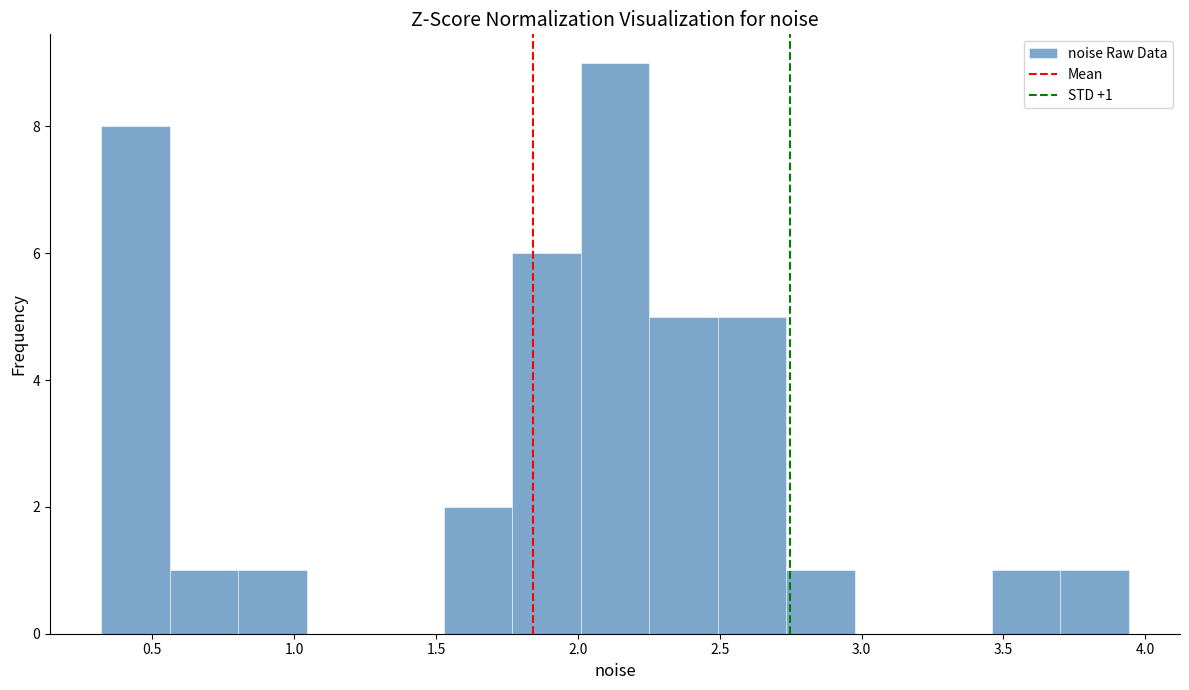

Which range on the x-axis has the tallest bar?

2.00 to 2.25